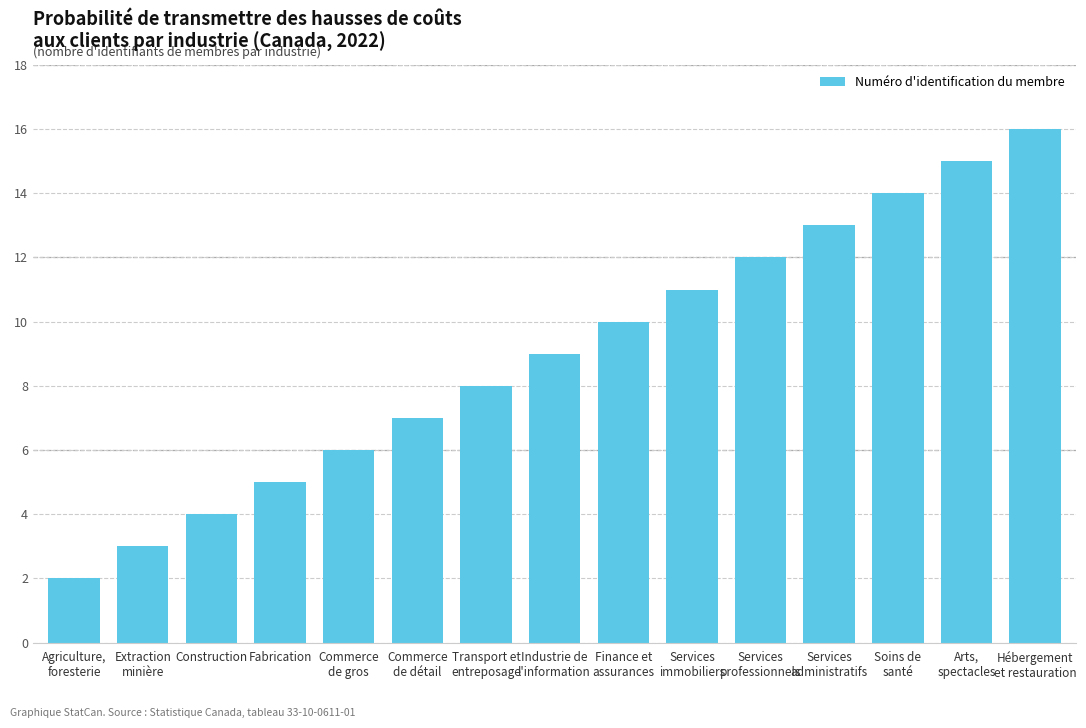

Are the bars grouped side by side (vs. stacked)?

No